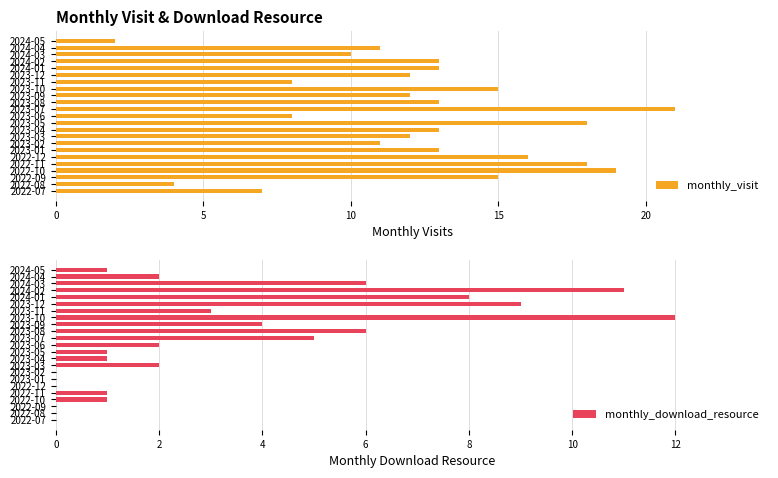

How many bars are there in total?

46